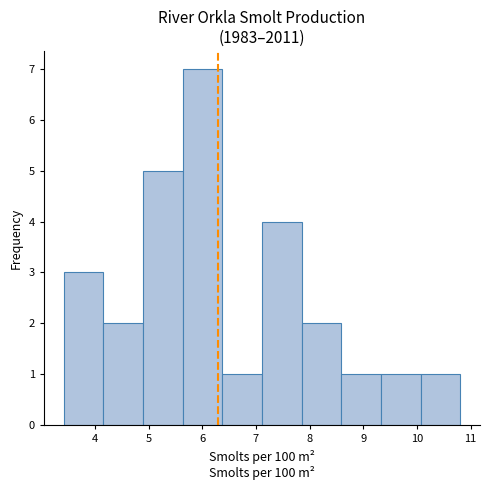

How tall is the bar that spans 8.6 to 9.3 on the x-axis? Neither the bar edges nor the heights are printed on the chart, so give them approximately, as read against the axes.

1